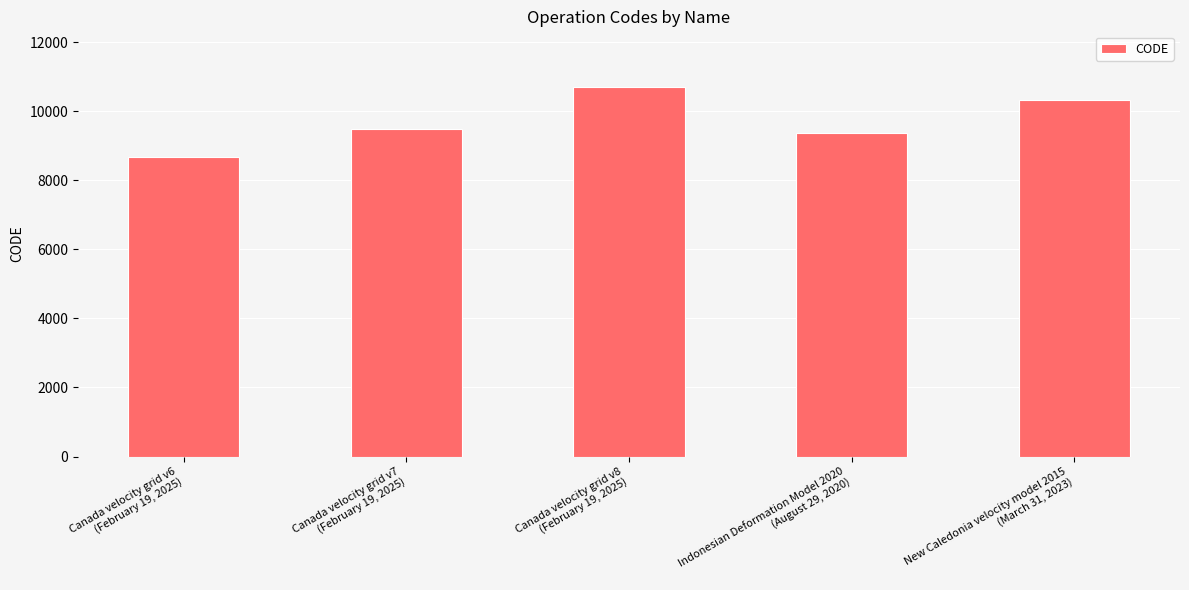

What is the value of the 1st bar from the left?

8676